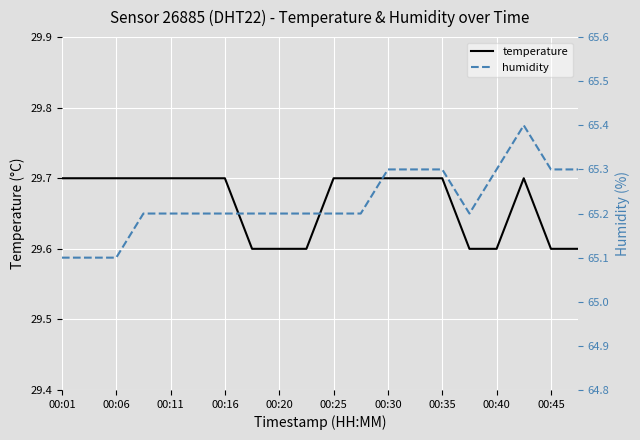

True or false: temperature has a value of 29.7 at 00:11.

True